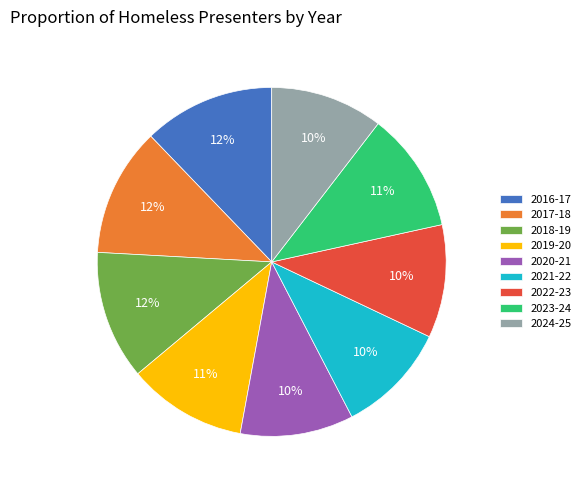

How many segments does this pie chart have?

9